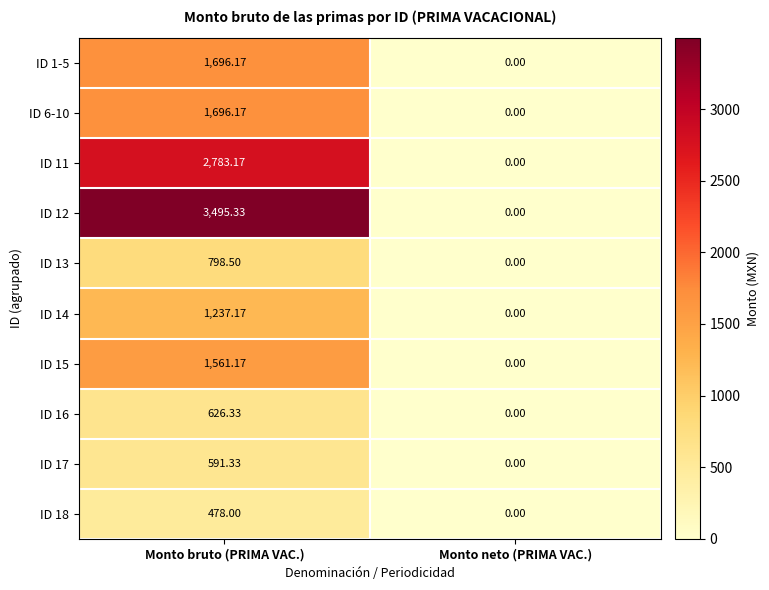

At which label does ID 17 reach its peak?

Monto bruto (PRIMA VAC.)